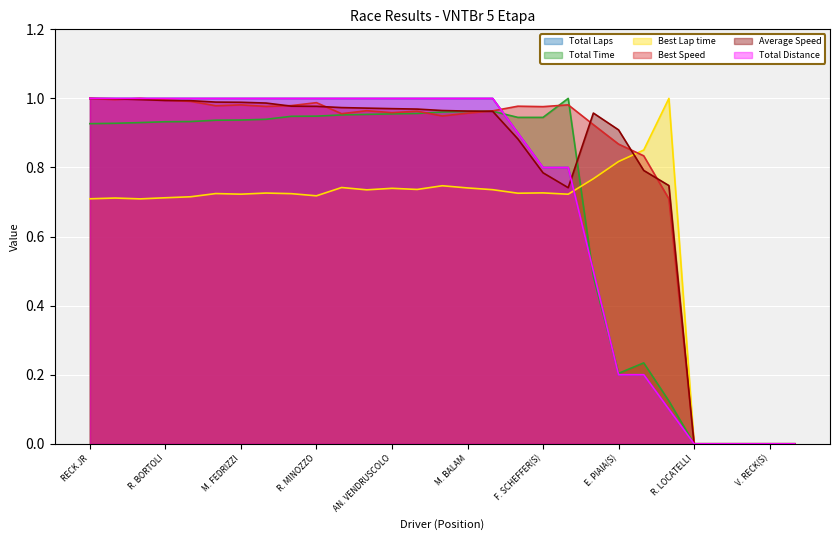

What is the average value of the Total Time series?

0.7